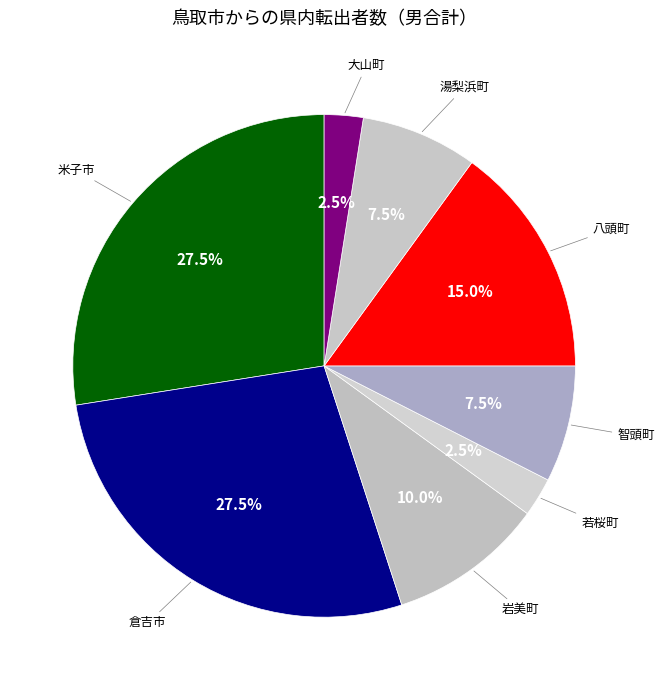

Which slice is the smallest?

若桜町